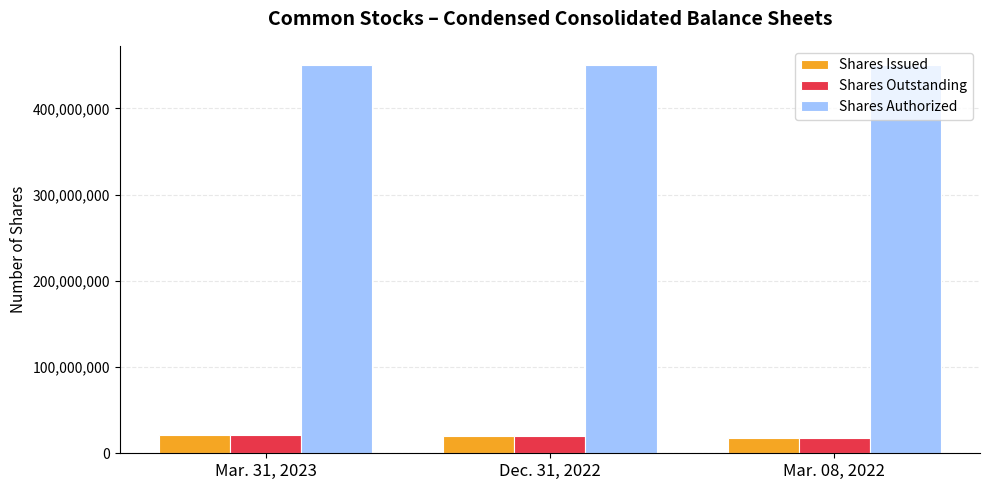

What is the spread (max minus min) of values at Mar. 31, 2023?

428818076